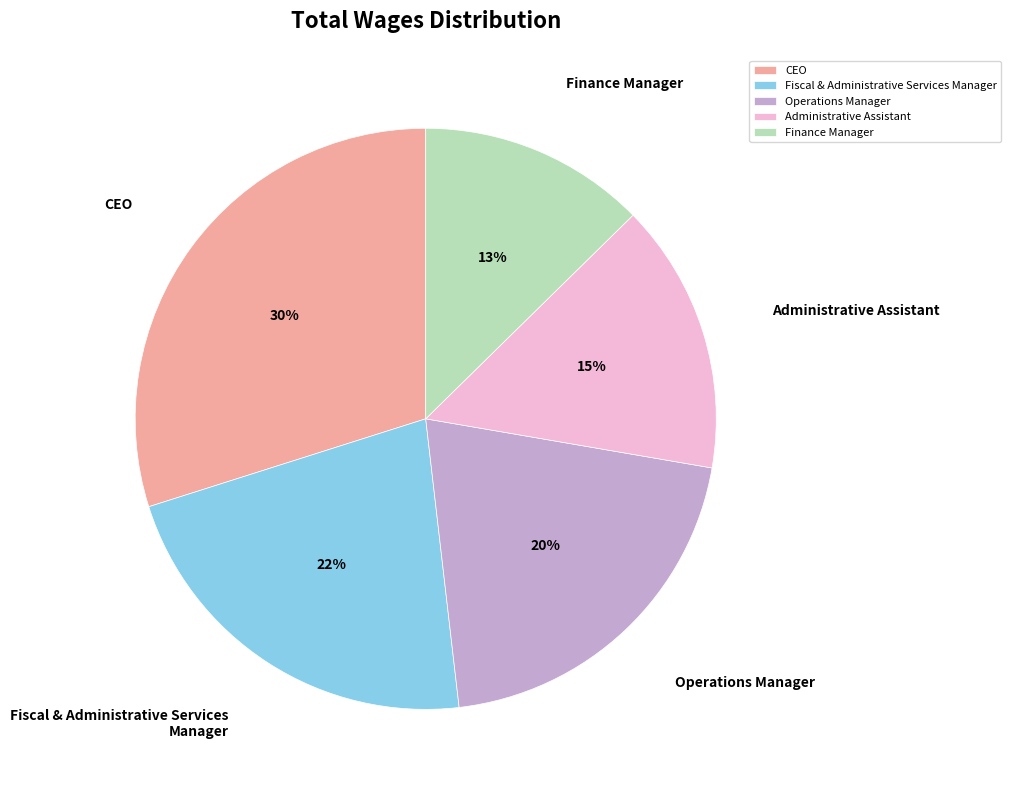

The Fiscal & Administrative Services Manager slice represents 22% of the pie. True or false?

True